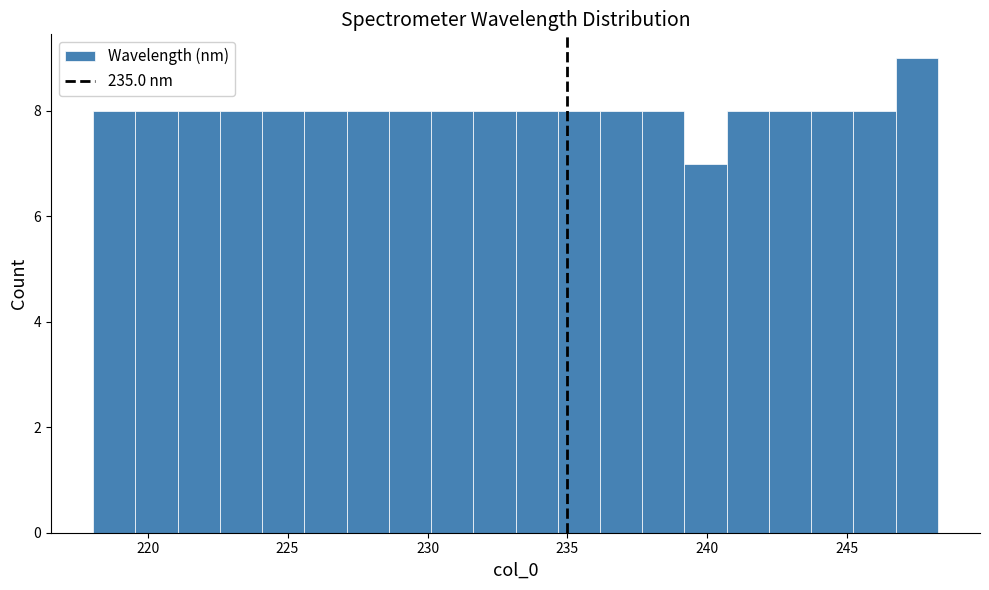

Read against the x-axis, roughly where is the centre of the tallest bar?

247.5